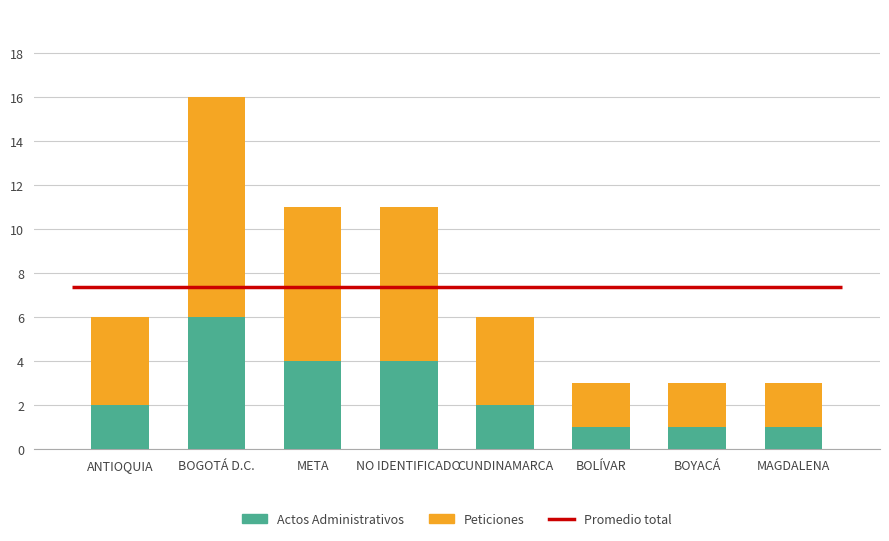

What is the difference between the second highest and minimum values in the Actos Administrativos series?

3